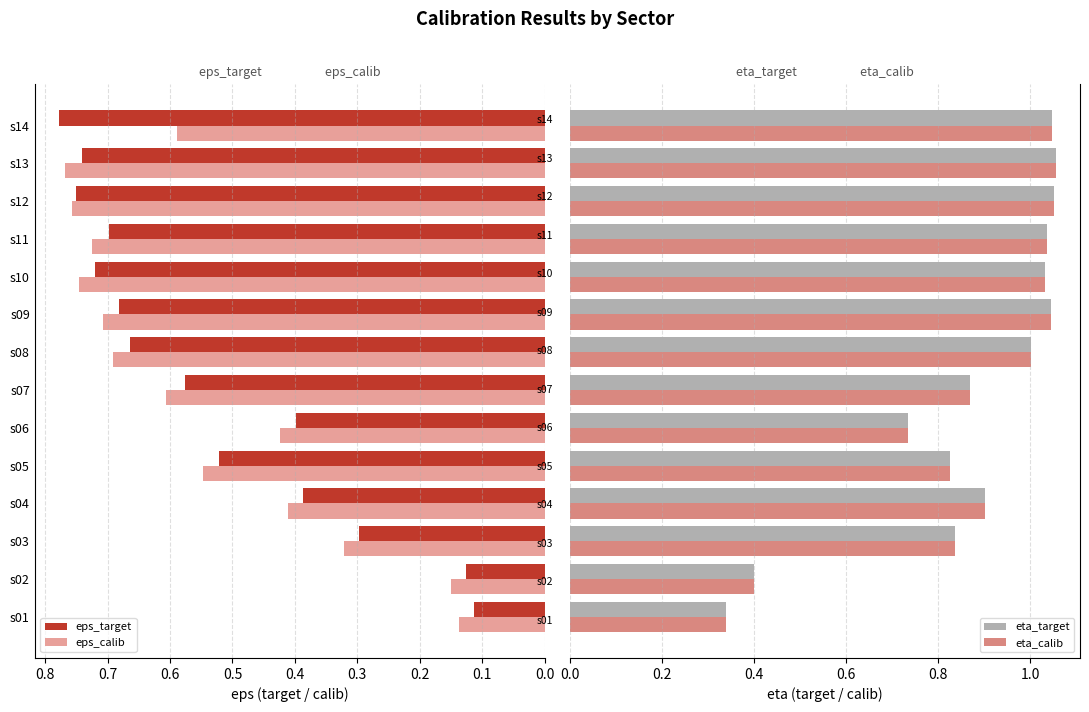

How many values in the eta_target series exceed 1?

7